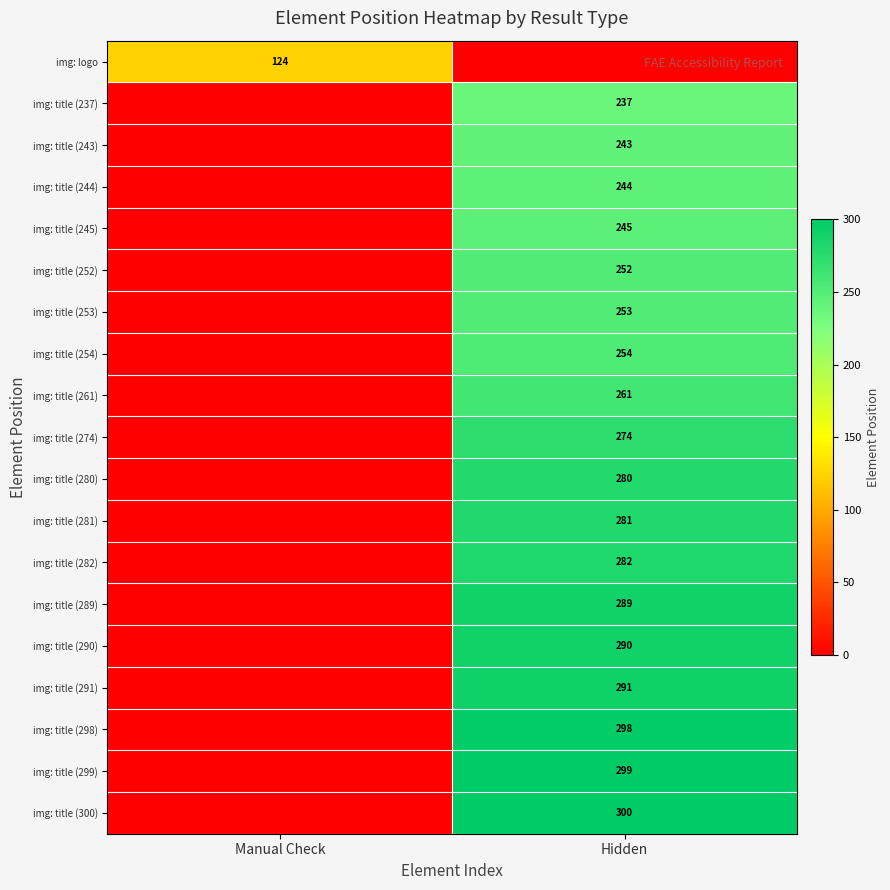

The value of img: title (244) at Hidden is 244. True or false?

True